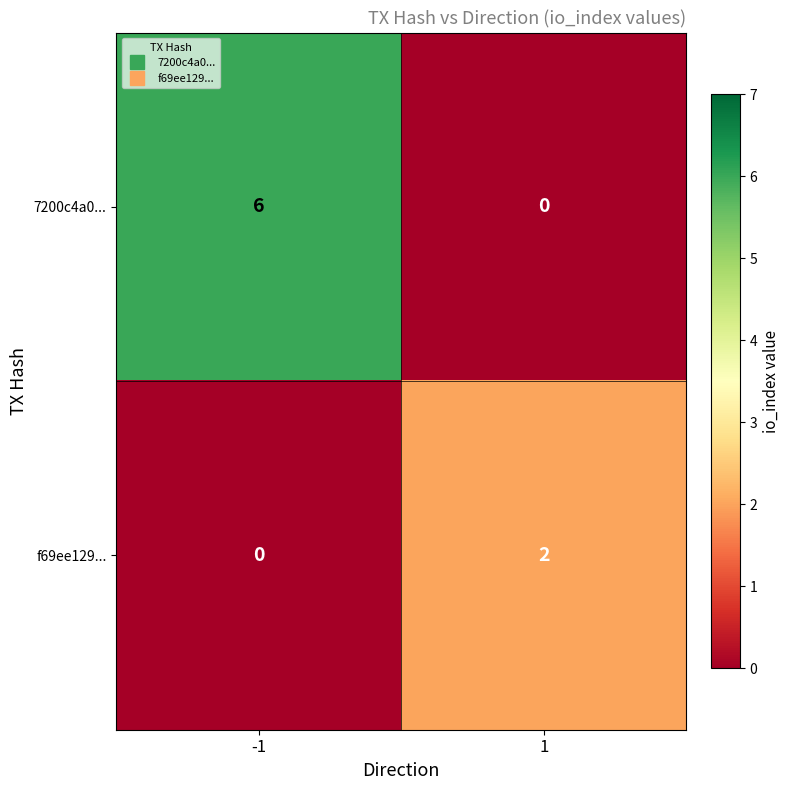

What is the difference between the 7200c4a0... values at 1 and -1?

6